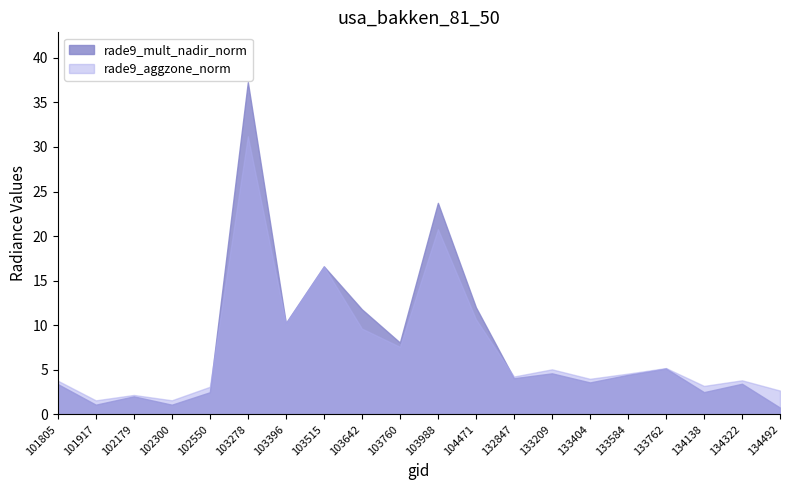

What are all the series names shown in the legend?

rade9_mult_nadir_norm, rade9_aggzone_norm